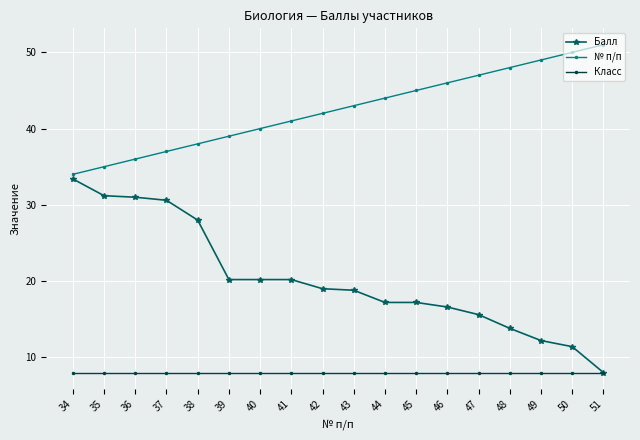

The Балл series shows 28.2 at 41. True or false?

False